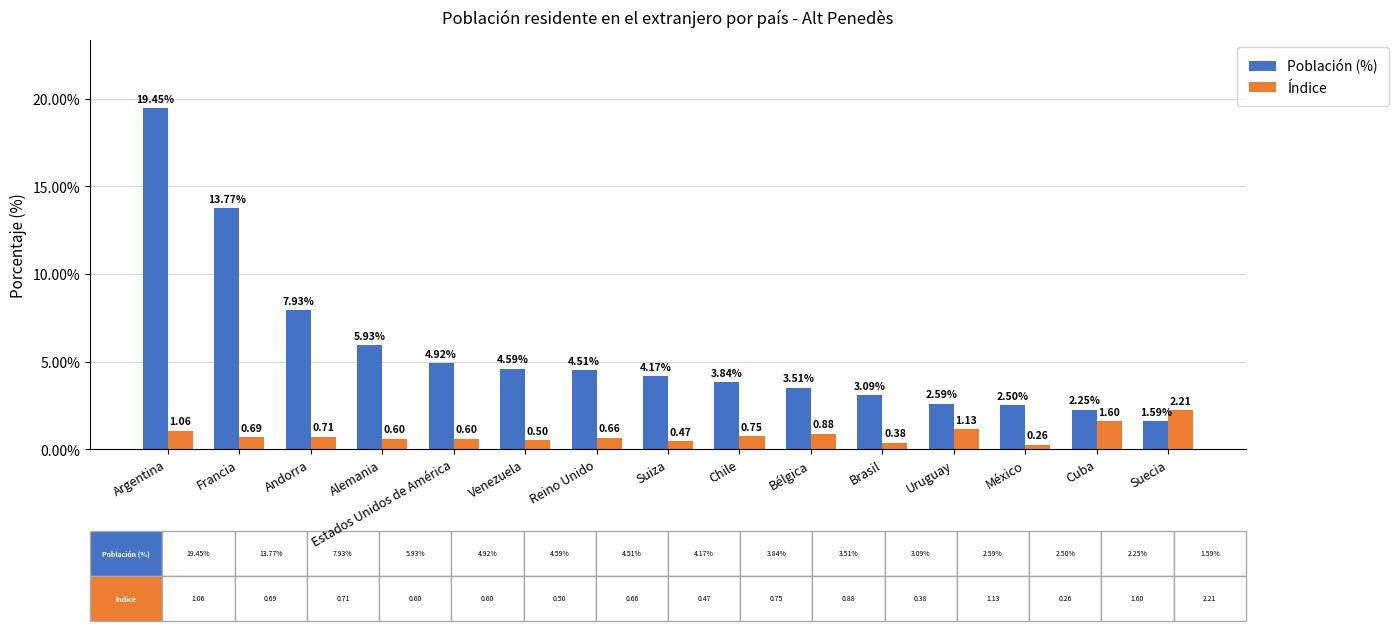

Which series changed the most between Argentina and Estados Unidos de América?

Población (%)